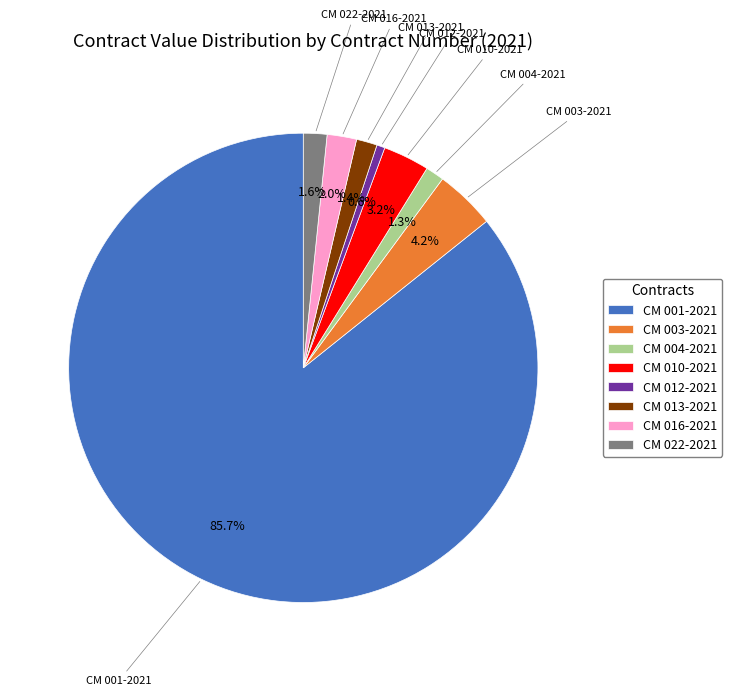

To the nearest percent, what percentage of the pie is CM 016-2021?

2%